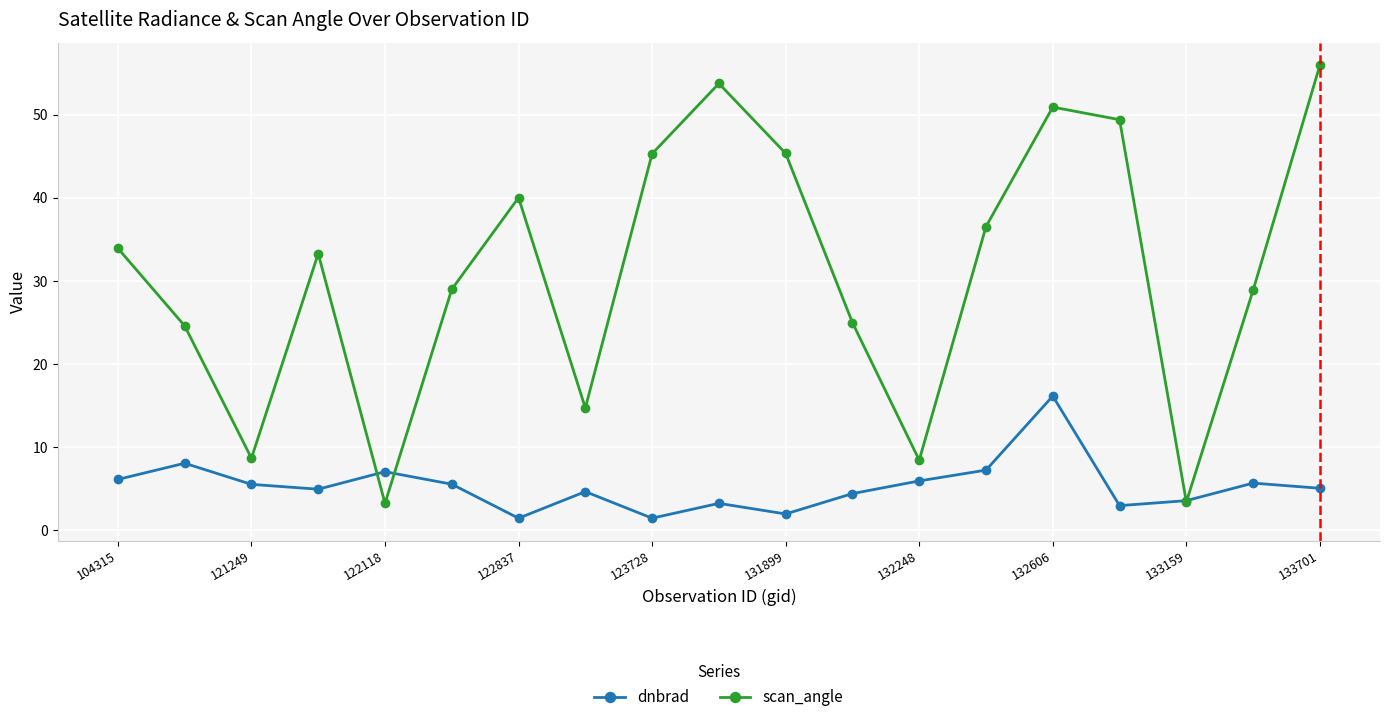

Which series has the largest range (max minus min)?

scan_angle